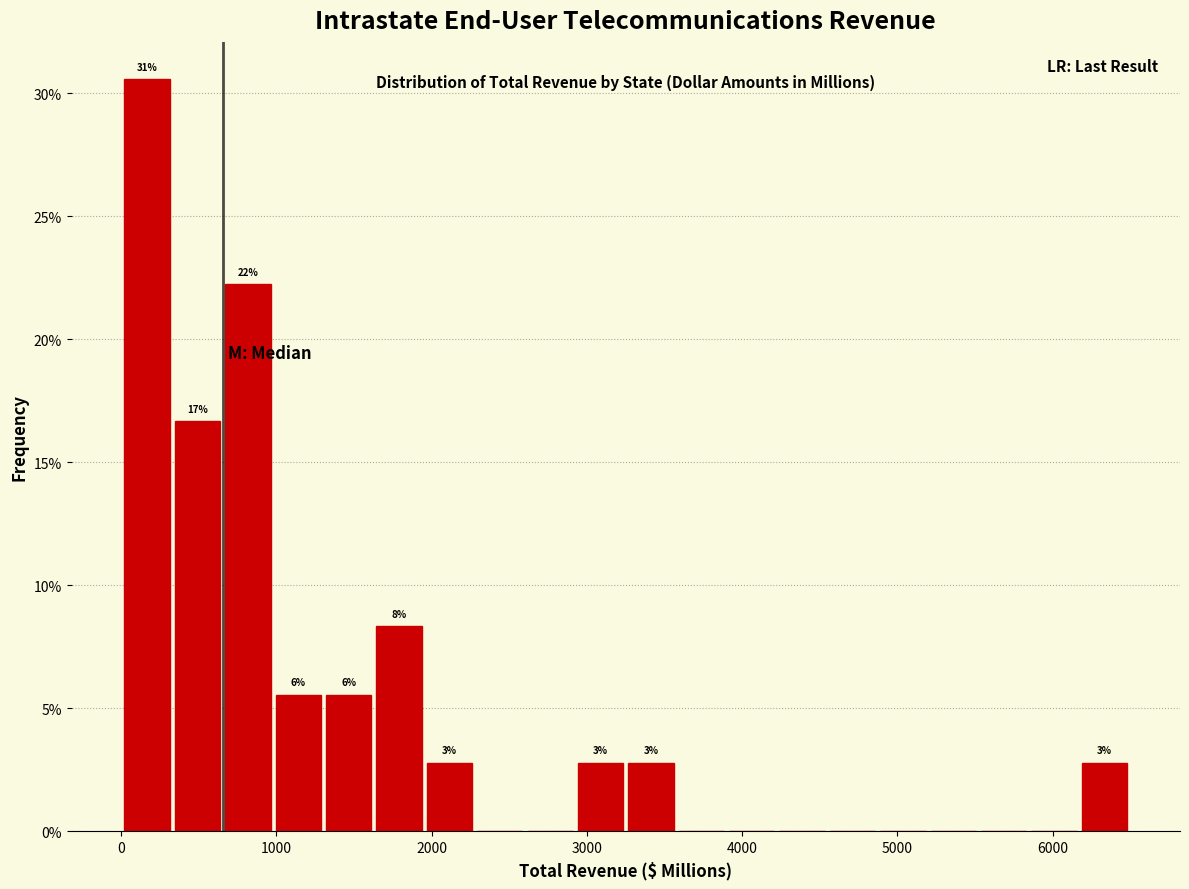

Read against the x-axis, roughly where is the centre of the tallest bar?

200